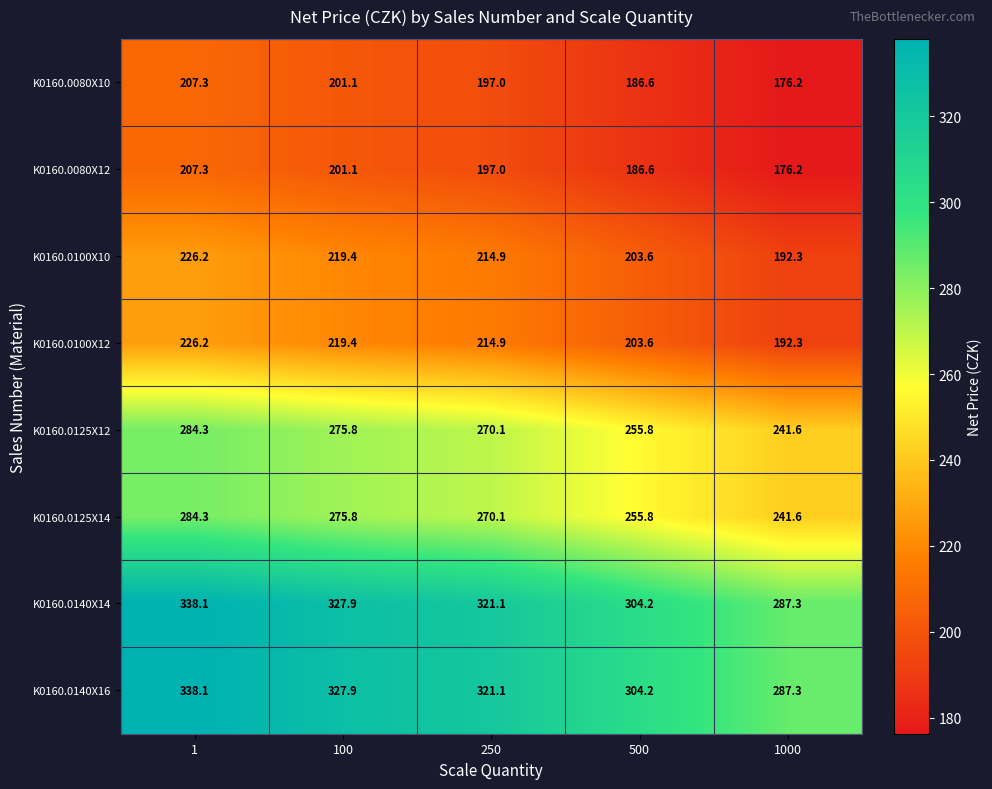

How many data points does each series have?

5